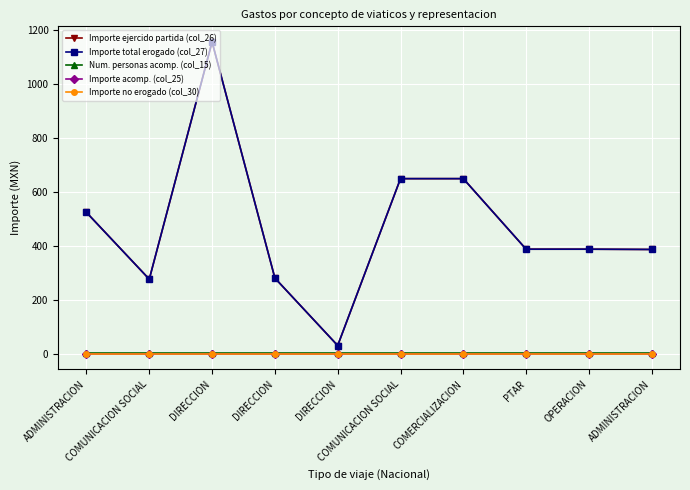

Reading left to right, list all the values displayed in this chart.

Importe ejercido partida (col_26): 523.3	275.8	1155.2	280.0	30.0	648.5	648.5	387.0	387.0	386.0
Importe total erogado (col_27): 523.3	275.8	1155.2	280.0	30.0	648.5	648.5	387.0	387.0	386.0
Num. personas acomp. (col_15): 1.0	1.0	1.0	1.0	1.0	1.0	1.0	1.0	1.0	1.0
Importe acomp. (col_25): 0.0	0.0	0.0	0.0	0.0	0.0	0.0	0.0	0.0	0.0
Importe no erogado (col_30): 0.0	0.0	0.0	0.0	0.0	0.0	0.0	0.0	0.0	0.0